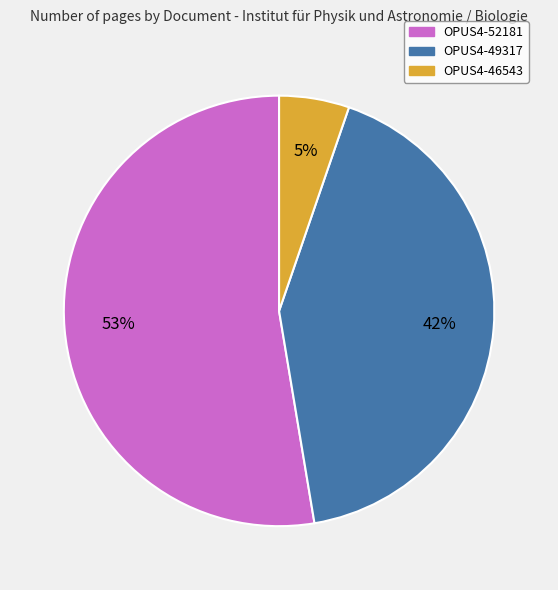

Does OPUS4-46543 account for over 50% of the chart?

No